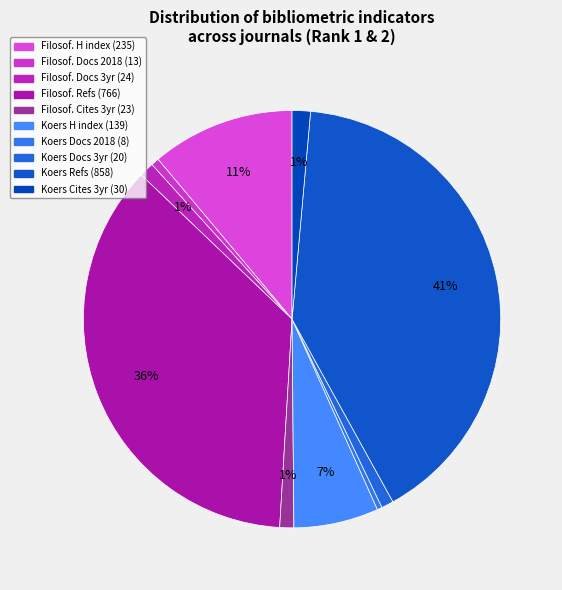

How many segments does this pie chart have?

10